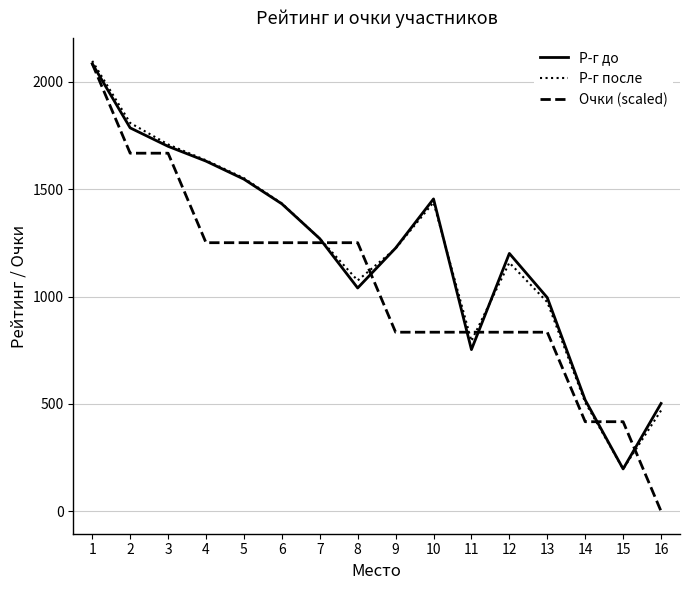

The value of Р-г после at 9 is 252. True or false?

False